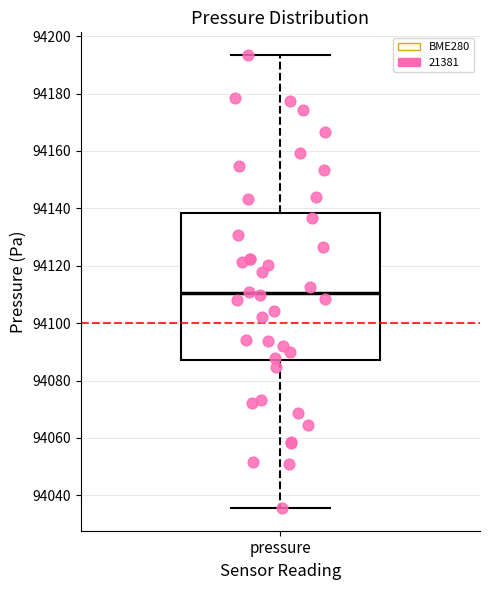

Transcribe this box plot: give where the median line is, the range the box spans, and where the two whiskers end, as read against the y-axis. The values are not printed on the chart, so give them approximately, as read against the axis.

median 94110, box 94088 to 94138, whiskers 94036 to 94194